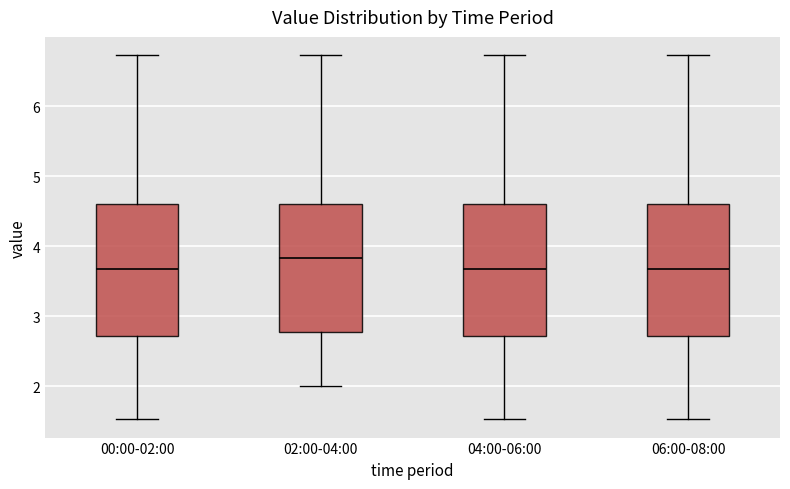

Reading left to right, transcribe this box plot: for each box, give where its median line is, the range the box spans, and where its two whiskers end, as read against the y-axis. The values are not printed on the chart, so give them approximately, as read against the axis.

00:00-02:00: median 3.7, box 2.7 to 4.6, whiskers 1.5 to 6.7
02:00-04:00: median 3.8, box 2.8 to 4.6, whiskers 2.0 to 6.7
04:00-06:00: median 3.7, box 2.7 to 4.6, whiskers 1.5 to 6.7
06:00-08:00: median 3.7, box 2.7 to 4.6, whiskers 1.5 to 6.7